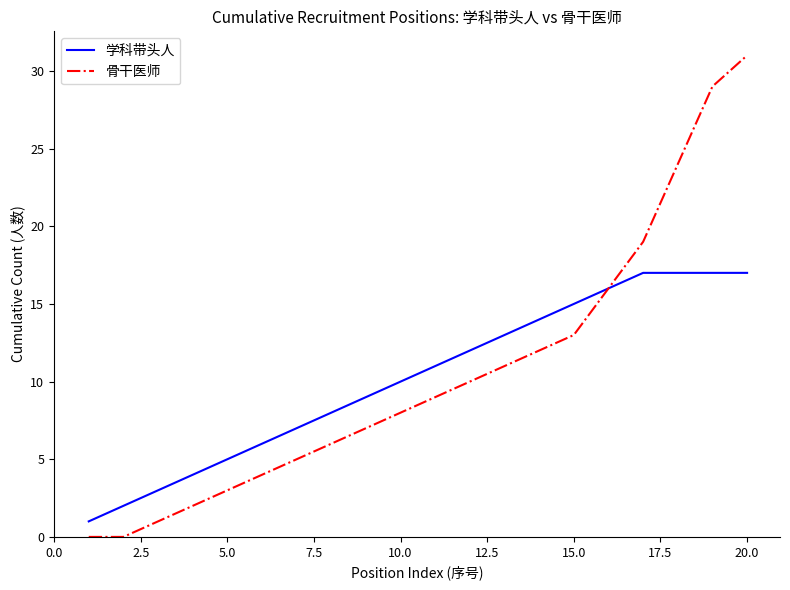

What is the difference between the maximum and minimum values in the 骨干医师 series?

31